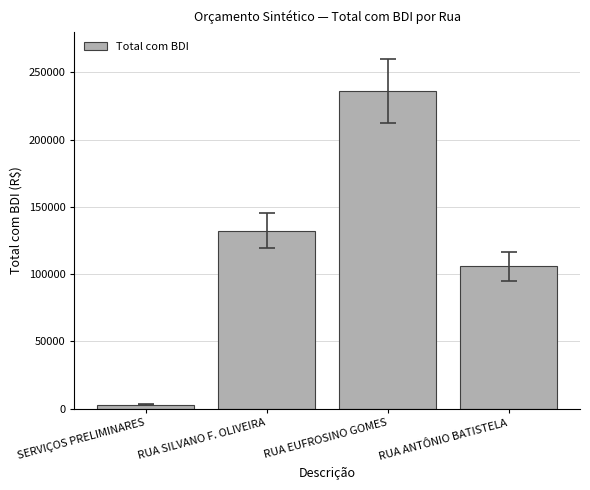

Does the chart contain stacked bars?

No